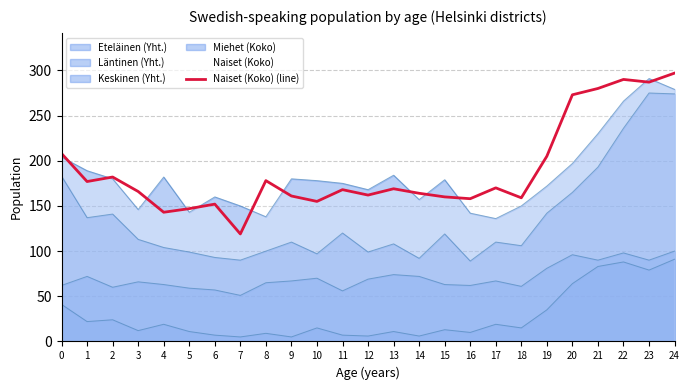

How many lines are shown in the chart?

5